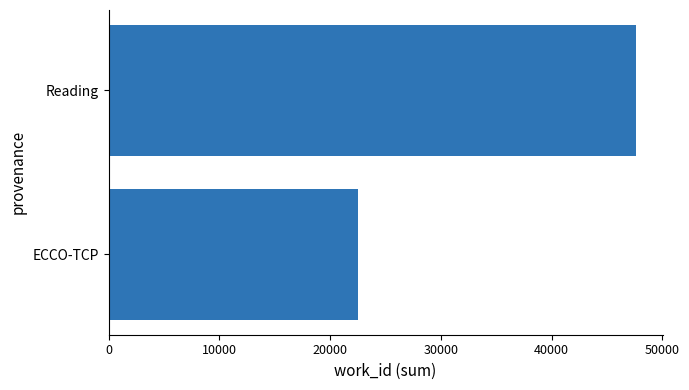

Is it true that the value at Reading is 47623?

True